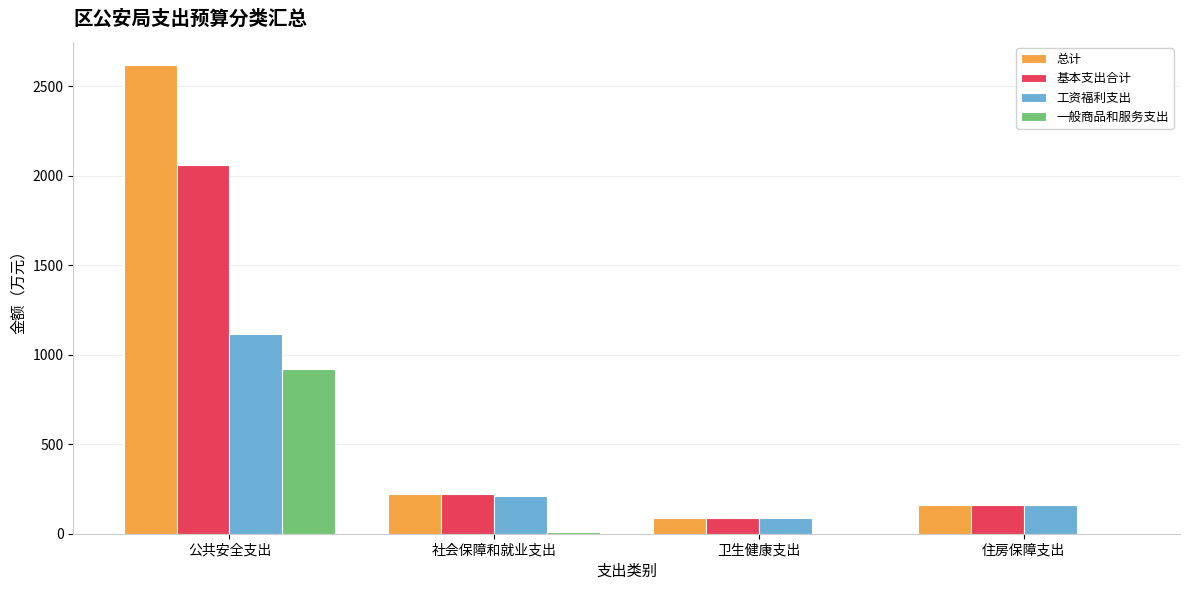

Is it true that 工资福利支出 equals 288.5 at 住房保障支出?

False